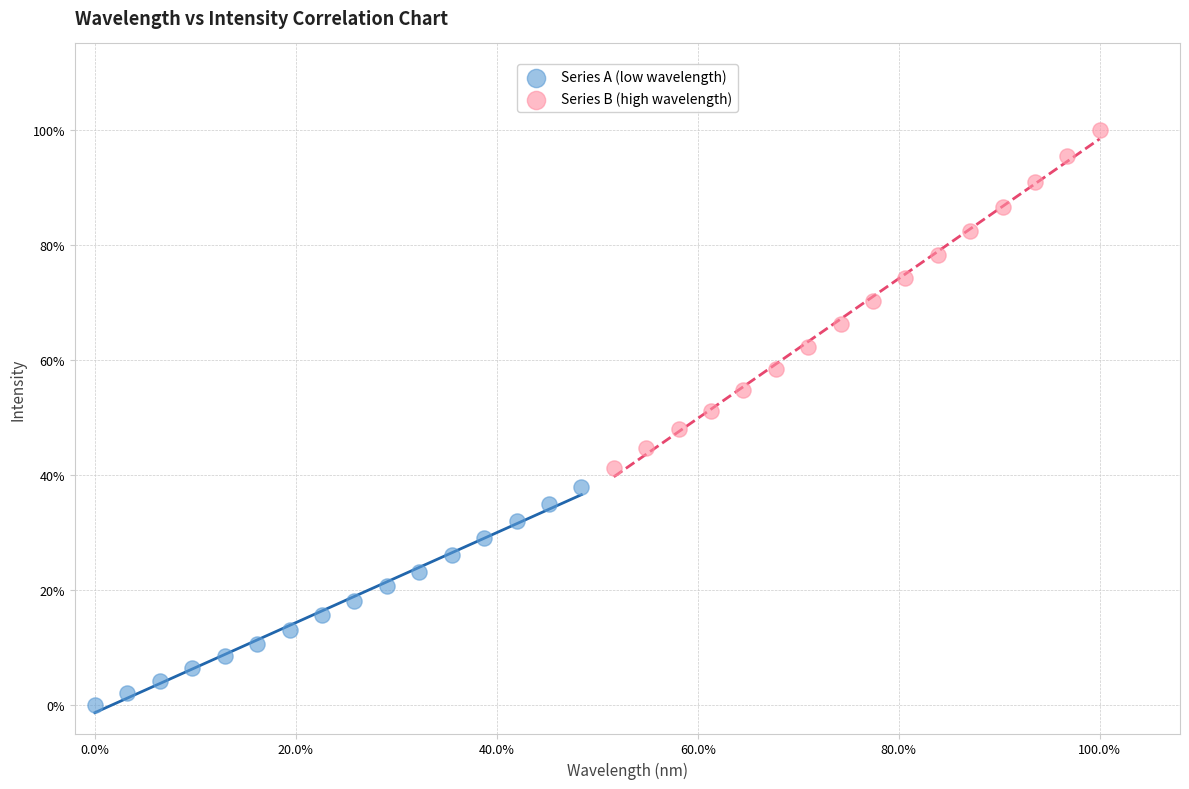

Which series contains the lowest Y value?

Series A (low wavelength)